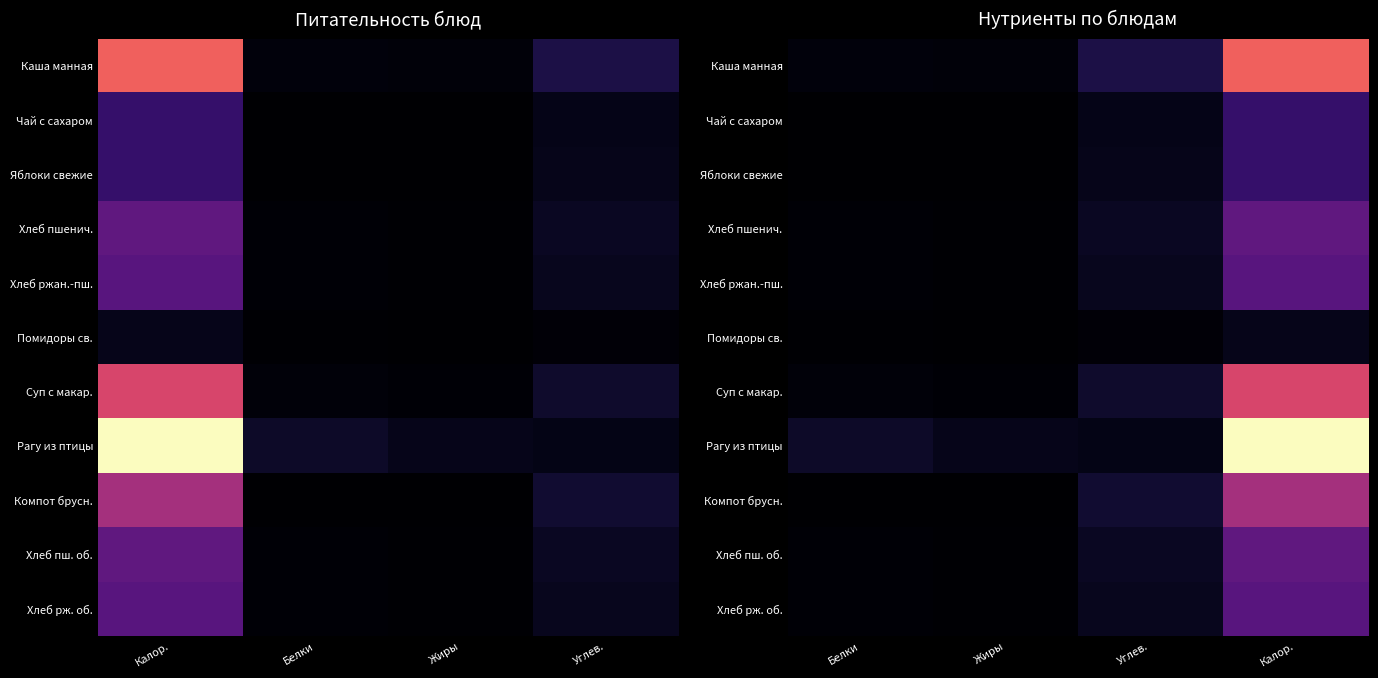

Is it true that Чай с сахаром equals 25 at Калор.?

False